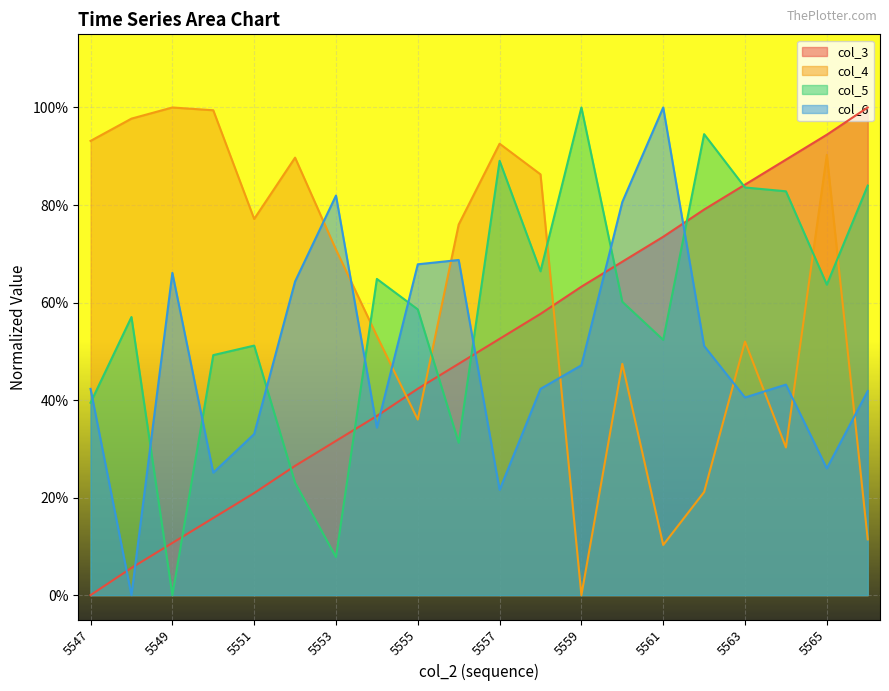

The col_4 series shows 0.9 at 5558. True or false?

True